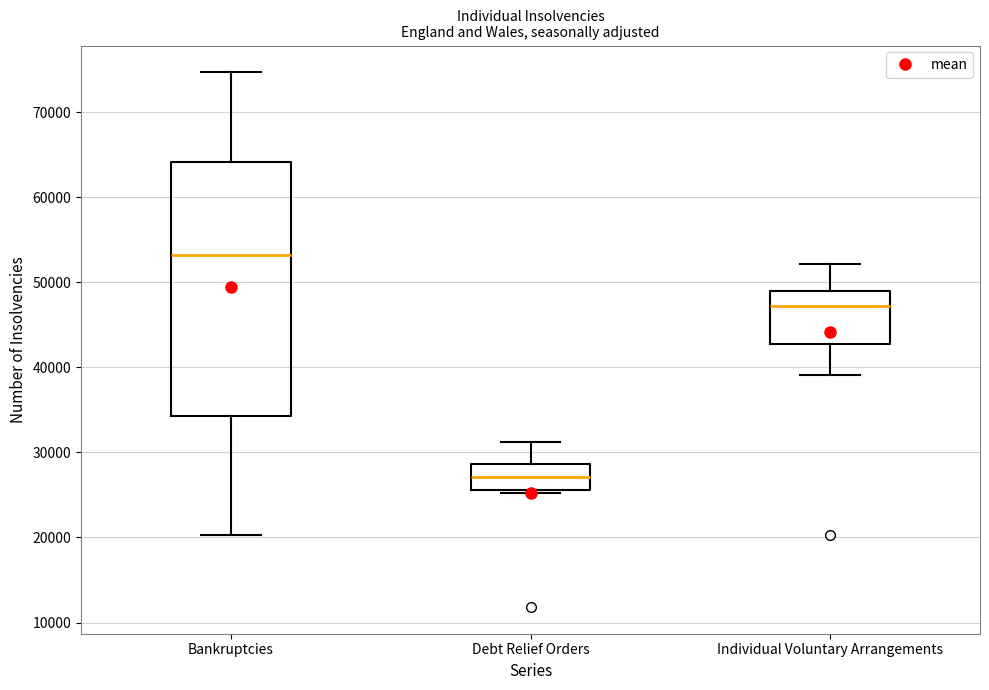

Reading left to right, read every box against the y-axis: the position of its median line, the range the box covers, and the ends of its whiskers. The values are not printed on the chart, so give them approximately, as read against the axis.

Bankruptcies: median 53000, box 34000 to 64000, whiskers 20000 to 75000
Debt Relief Orders: median 27000, box 26000 to 29000, whiskers 25000 to 31000
Individual Voluntary Arrangements: median 47000, box 43000 to 49000, whiskers 39000 to 52000